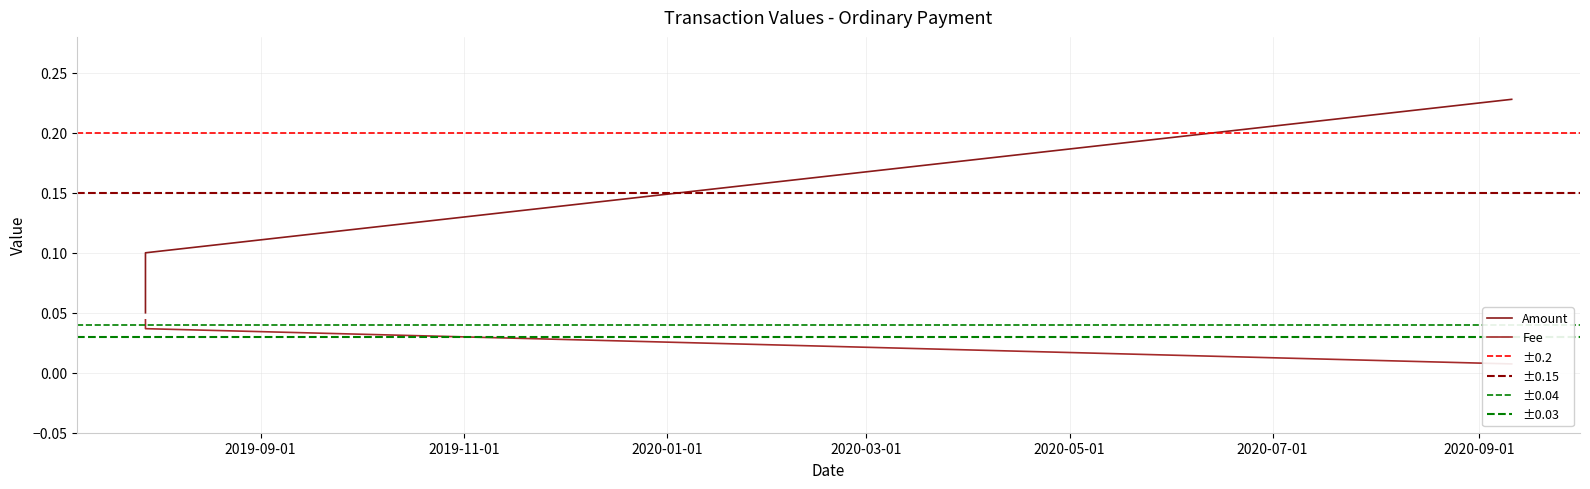

What is the sum of all Fee values?

0.1